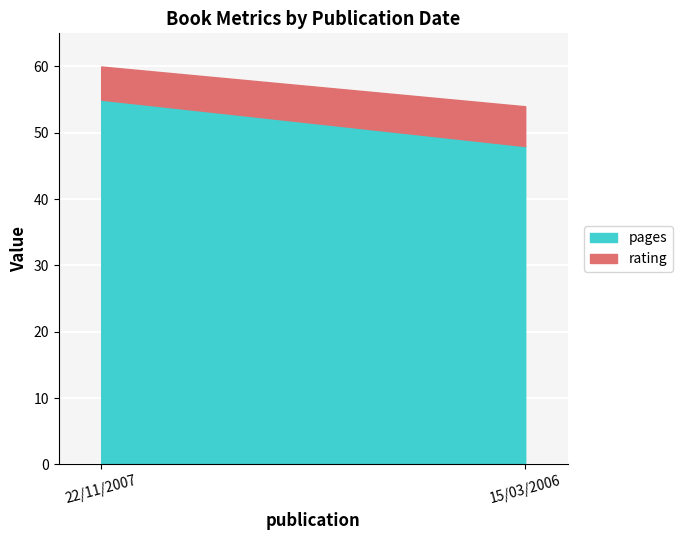

How many lines are shown in the chart?

2